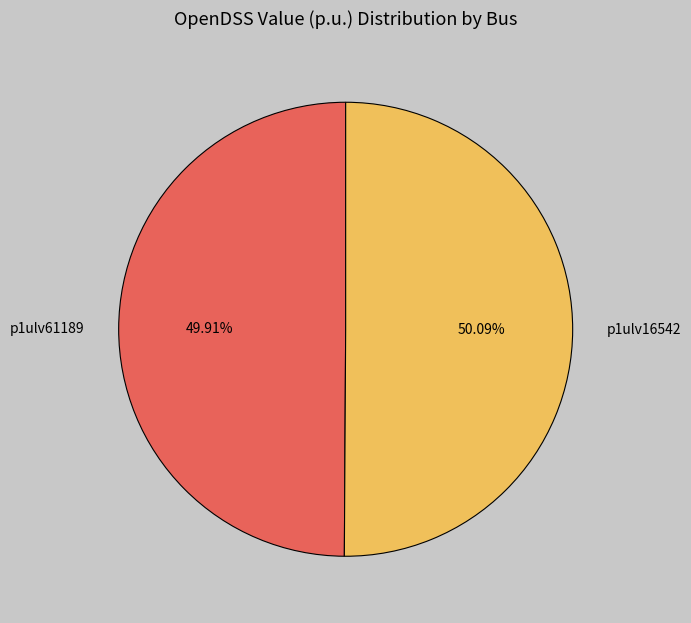

To the nearest percent, what is the average slice percentage?

50%